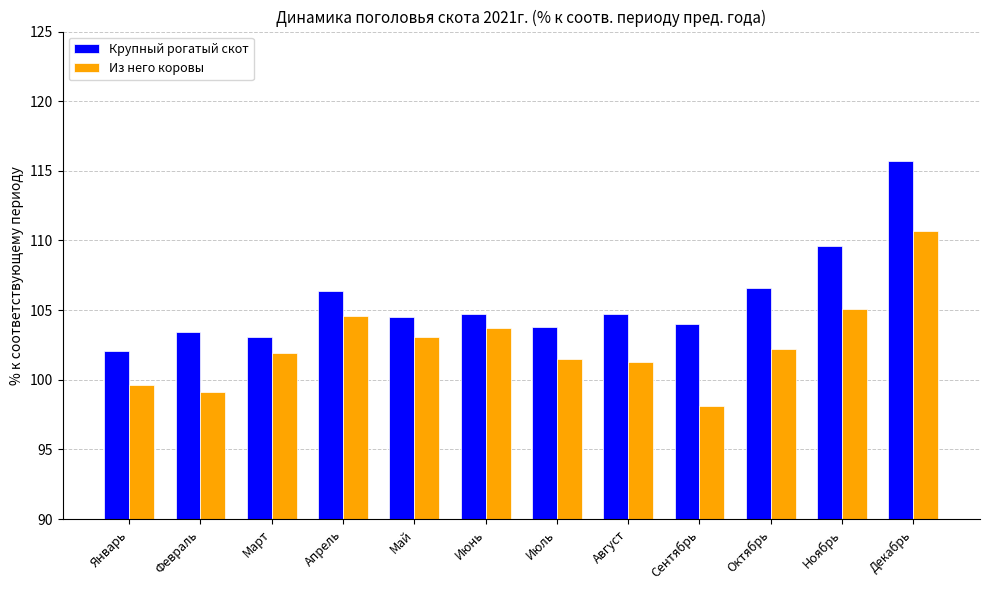

At which label does Из него коровы reach its minimum?

Сентябрь